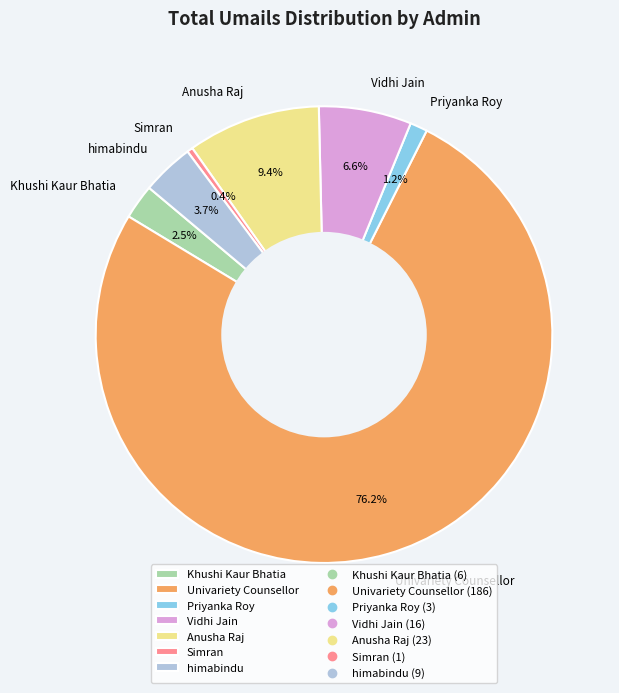

What percentage is the Anusha Raj slice, to the nearest percent?

9%